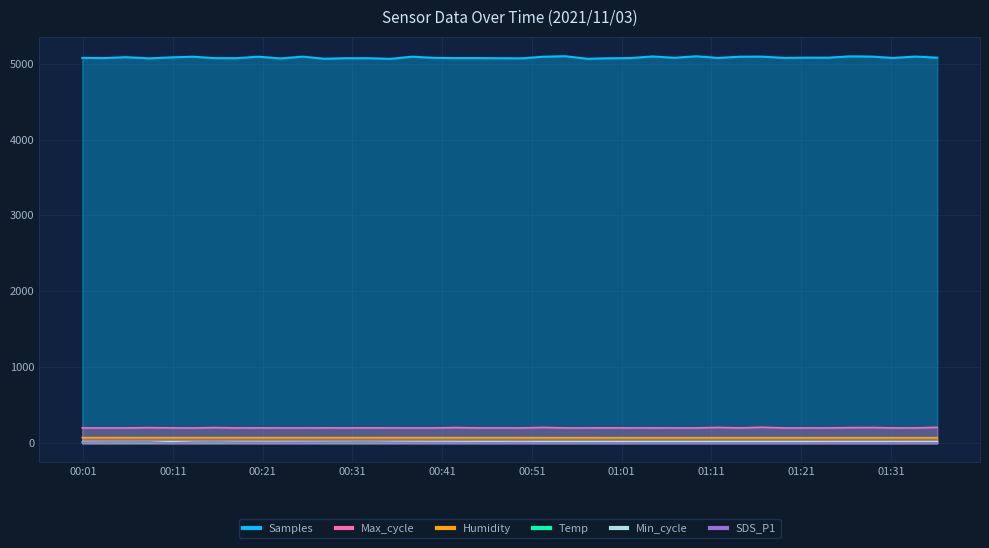

At how many categories does at least one series exceed 3151?

40